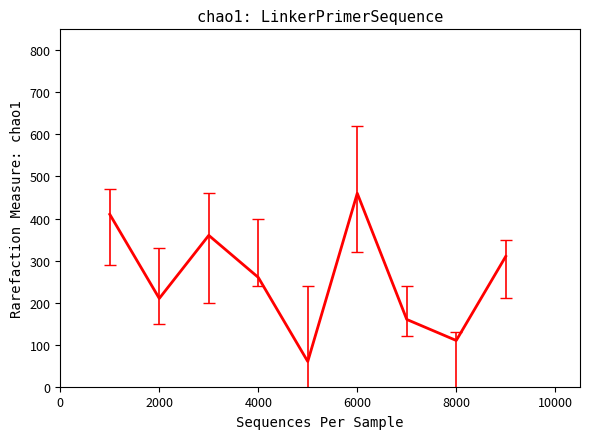

What is the maximum value shown in the chart?

460